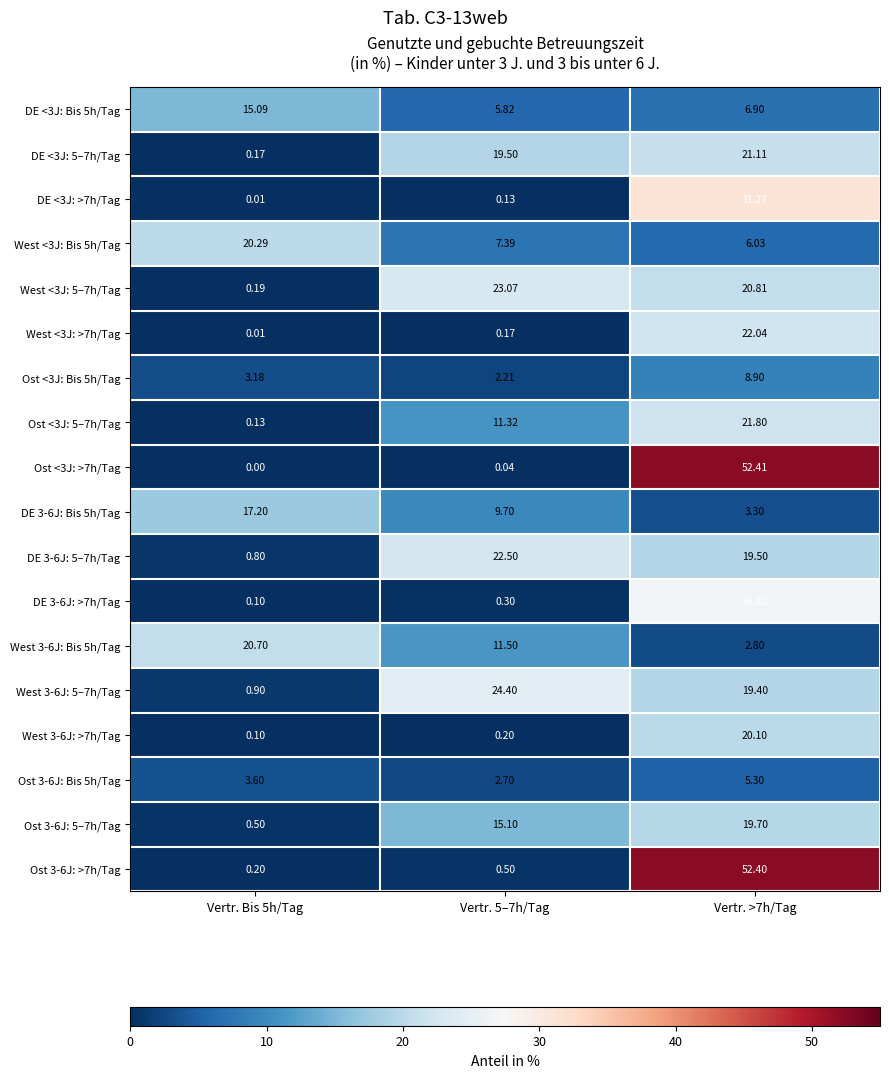

Is the value of Ost 3-6J: Bis 5h/Tag at Vertr. Bis 5h/Tag greater than the value of West <3J: 5–7h/Tag at Vertr. Bis 5h/Tag?

Yes